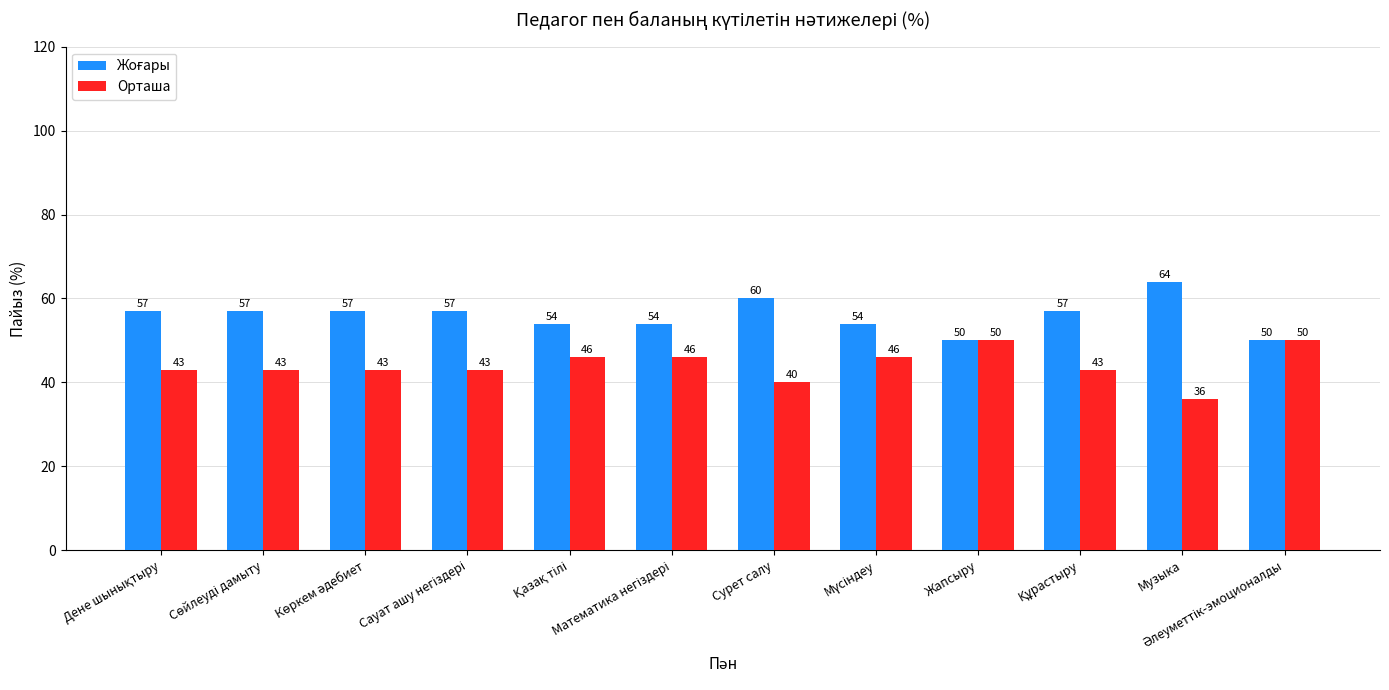

What is the average value of the Орташа series?

44